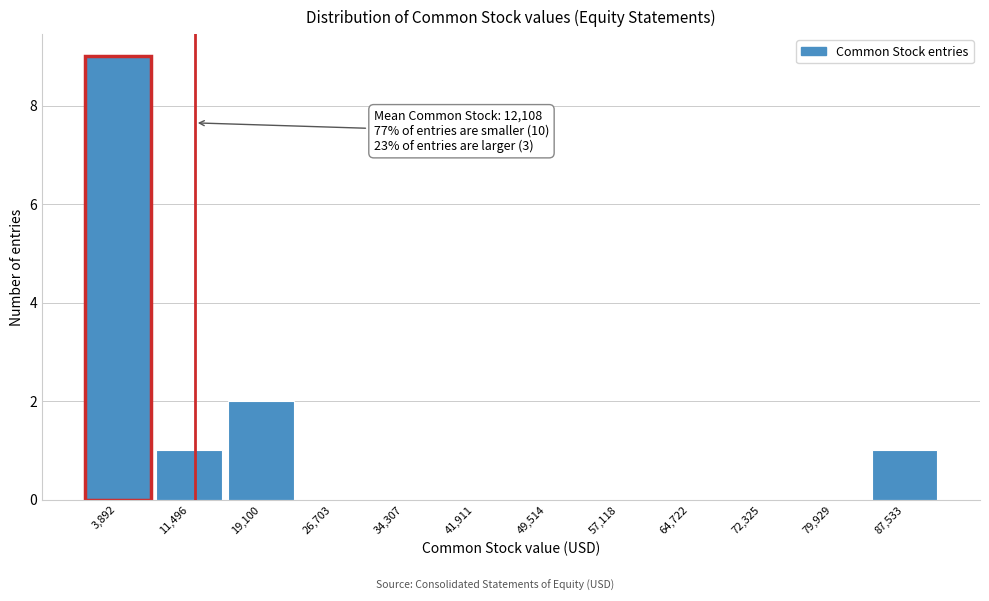

Which range on the x-axis has the tallest bar?

0 to 8000